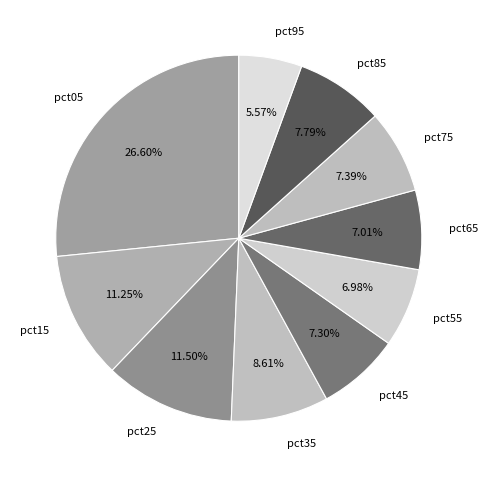

Does any single category account for the majority?

No